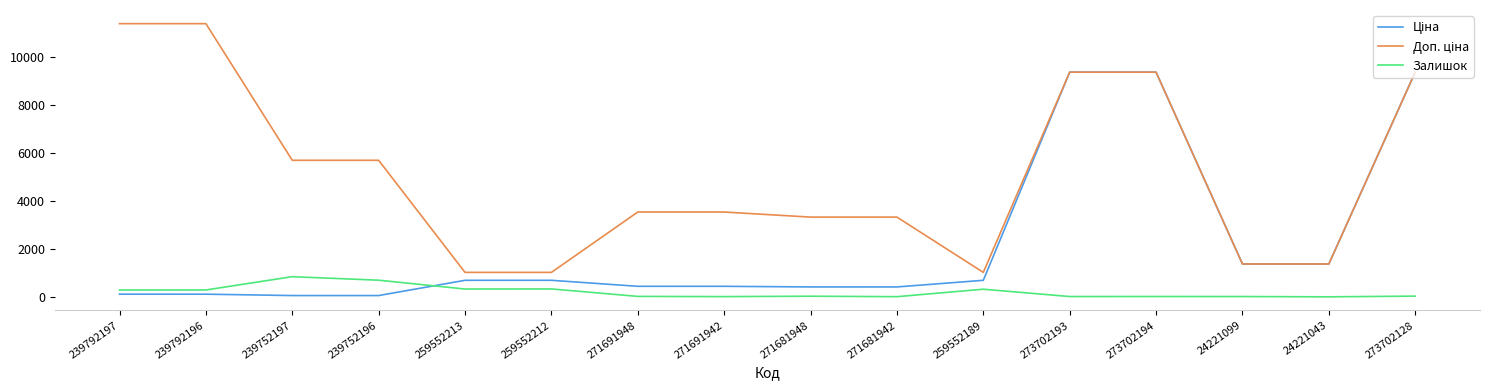

What is the difference between the highest and lowest values at 259552213?

694.6